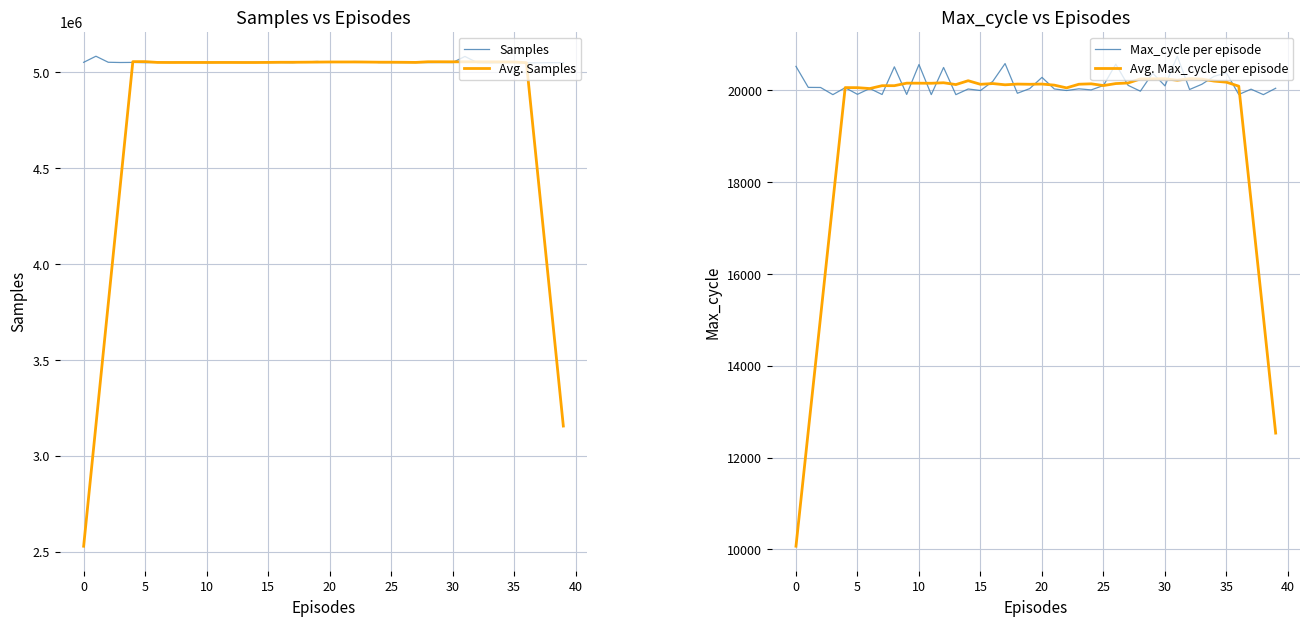

What is the difference between the maximum and minimum values in the Avg. Samples series?

2524890.8